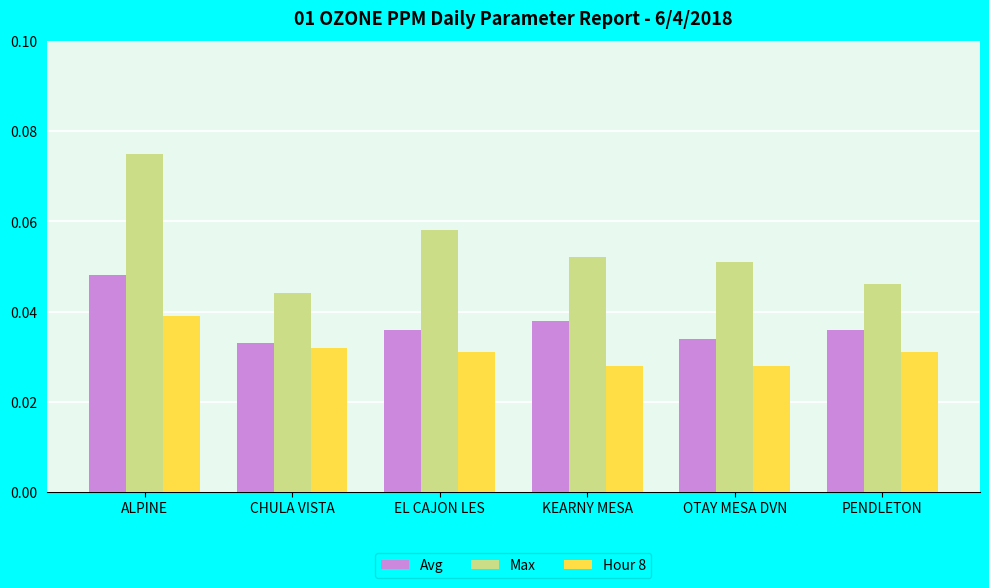

The value of Max at CHULA VISTA is 0.1. True or false?

False